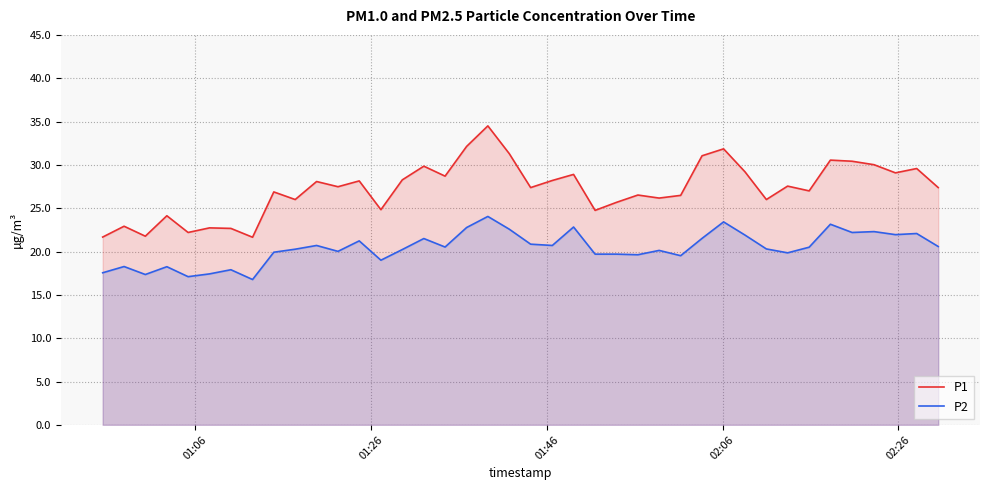

True or false: P2 and P1 cross at least once.

False